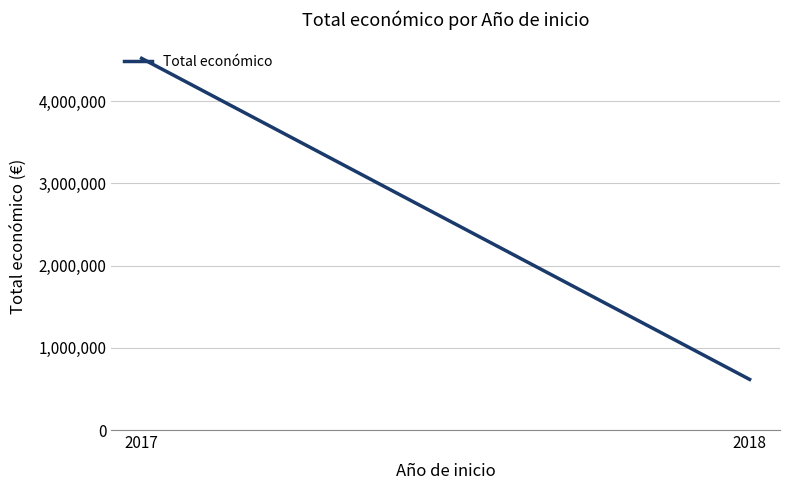

Reading right to left, extract all data points from this chart.

2018=615795	2017=4520649